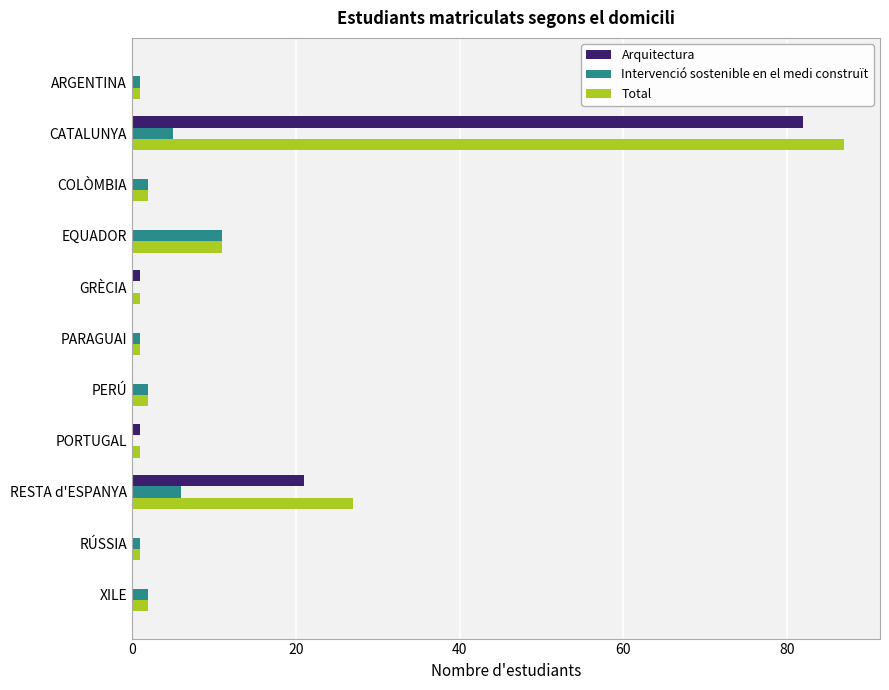

At which category is the sum across all series the highest?

CATALUNYA